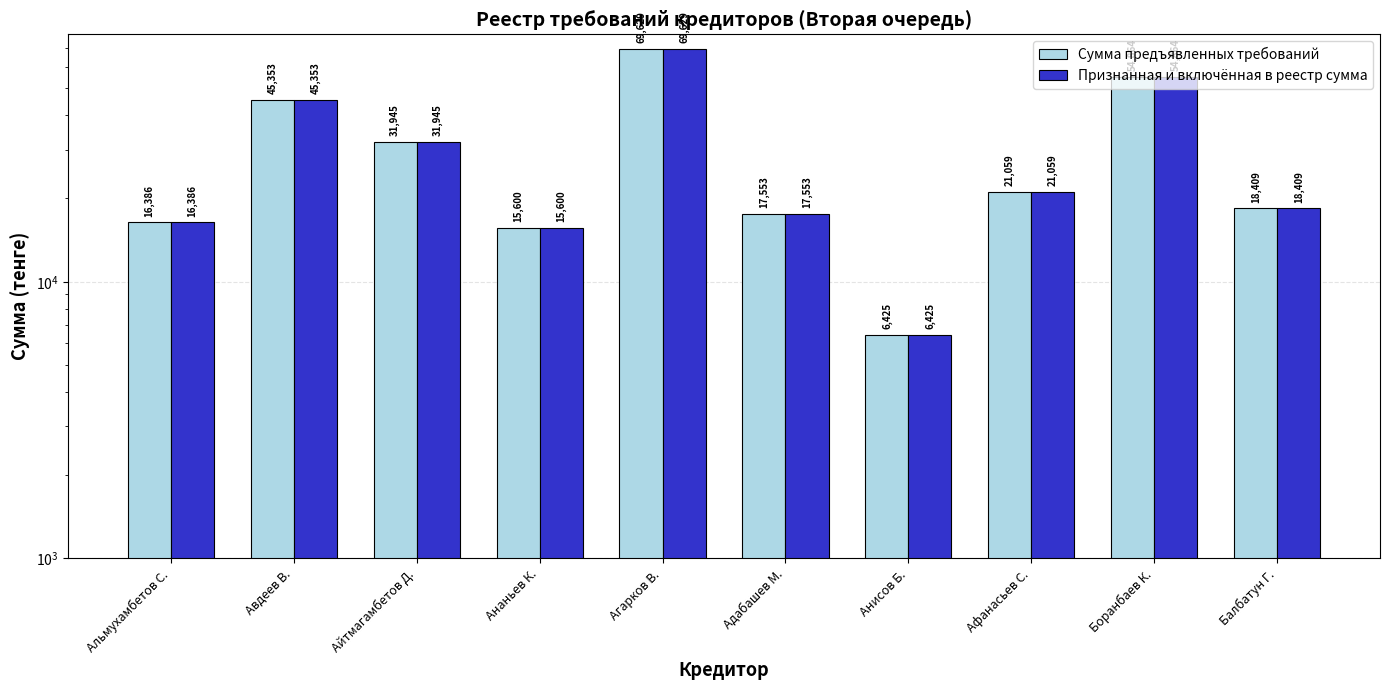

Does the chart contain stacked bars?

No